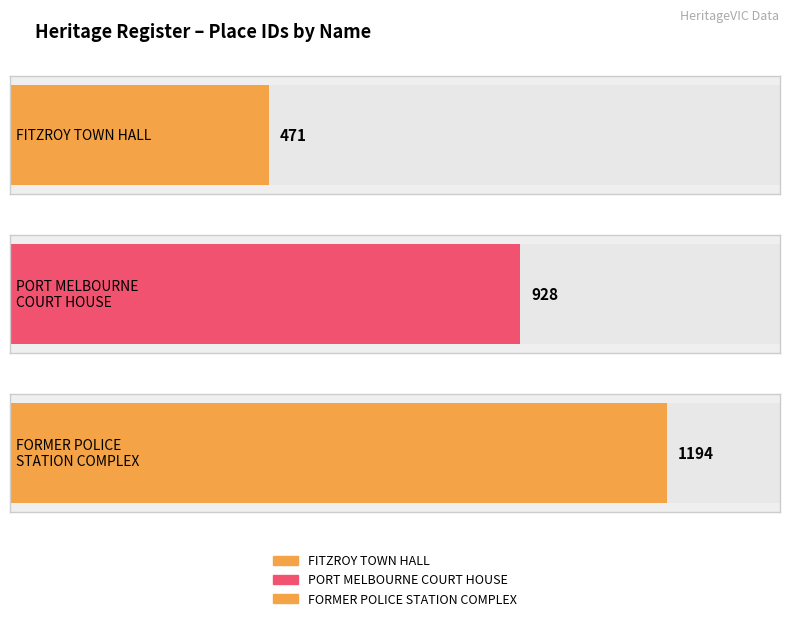

What is the label of the 1st bar from the left?

FITZROY TOWN HALL